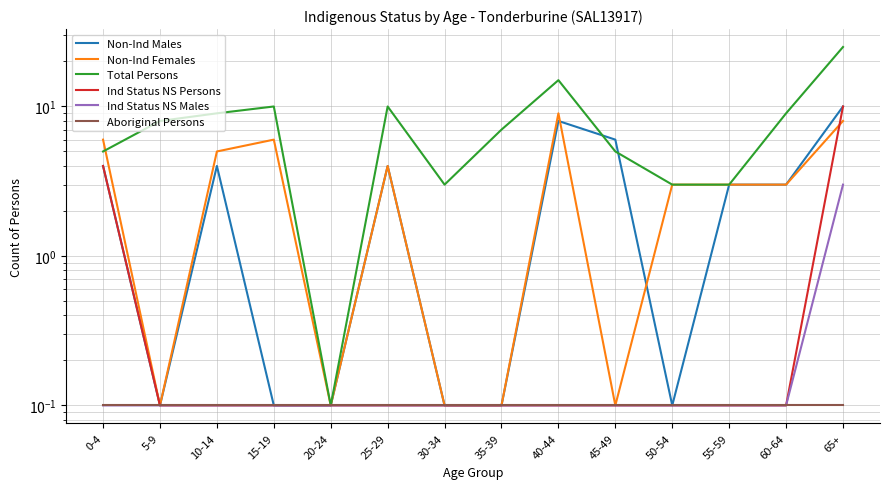

Reading right to left, transcribe all the data shown in this chart.

Non-Ind Males: 65+=10.0	60-64=3.0	55-59=3.0	50-54=0.1	45-49=6.0	40-44=8.0	35-39=0.1	30-34=0.1	25-29=4.0	20-24=0.1	15-19=0.1	10-14=4.0	5-9=0.1	0-4=4.0
Non-Ind Females: 65+=8.0	60-64=3.0	55-59=3.0	50-54=3.0	45-49=0.1	40-44=9.0	35-39=0.1	30-34=0.1	25-29=4.0	20-24=0.1	15-19=6.0	10-14=5.0	5-9=0.1	0-4=6.0
Total Persons: 65+=25.0	60-64=9.0	55-59=3.0	50-54=3.0	45-49=5.0	40-44=15.0	35-39=7.0	30-34=3.0	25-29=10.0	20-24=0.1	15-19=10.0	10-14=9.0	5-9=8.0	0-4=5.0
Ind Status NS Persons: 65+=10.0	60-64=0.1	55-59=0.1	50-54=0.1	45-49=0.1	40-44=0.1	35-39=0.1	30-34=0.1	25-29=0.1	20-24=0.1	15-19=0.1	10-14=0.1	5-9=0.1	0-4=4.0
Ind Status NS Males: 65+=3.0	60-64=0.1	55-59=0.1	50-54=0.1	45-49=0.1	40-44=0.1	35-39=0.1	30-34=0.1	25-29=0.1	20-24=0.1	15-19=0.1	10-14=0.1	5-9=0.1	0-4=0.1
Aboriginal Persons: 65+=0.1	60-64=0.1	55-59=0.1	50-54=0.1	45-49=0.1	40-44=0.1	35-39=0.1	30-34=0.1	25-29=0.1	20-24=0.1	15-19=0.1	10-14=0.1	5-9=0.1	0-4=0.1